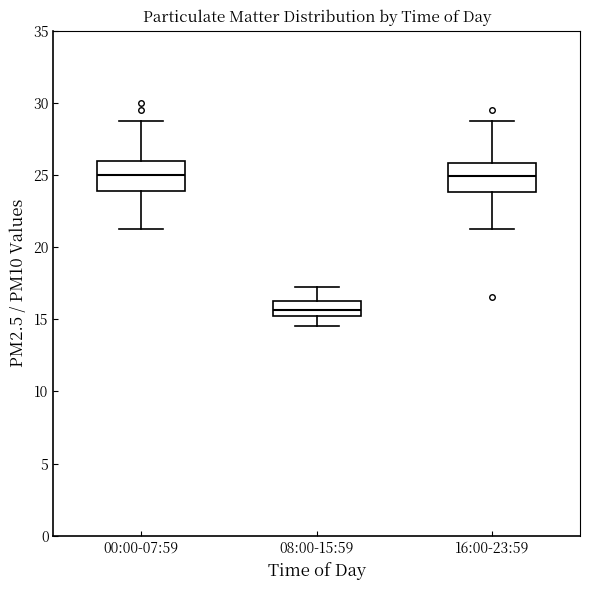

Which box's median line is the lowest?

08:00-15:59